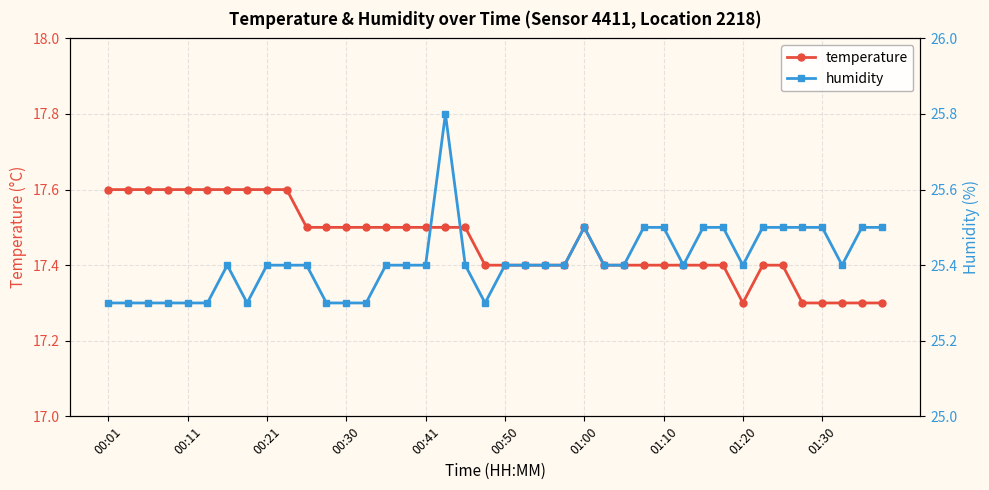

What is the smallest value displayed?

17.3